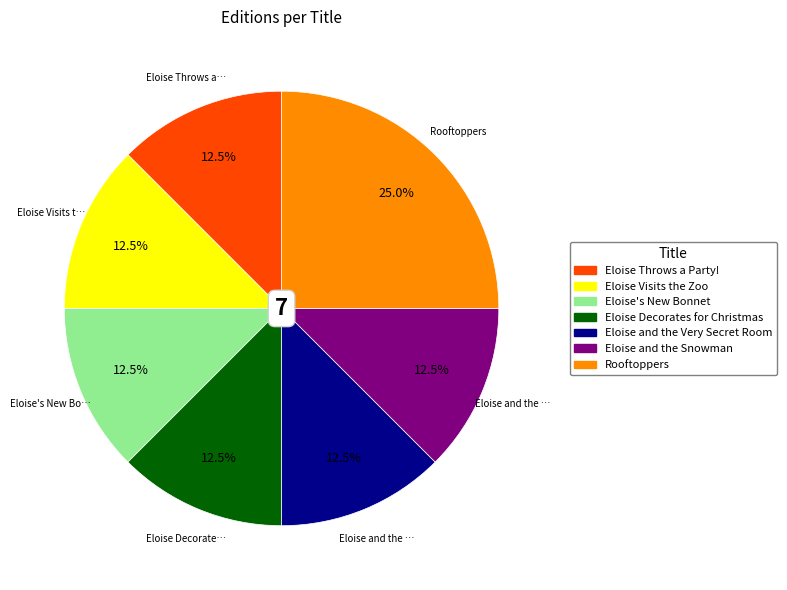

Which category has the biggest portion of the pie?

Rooftoppers